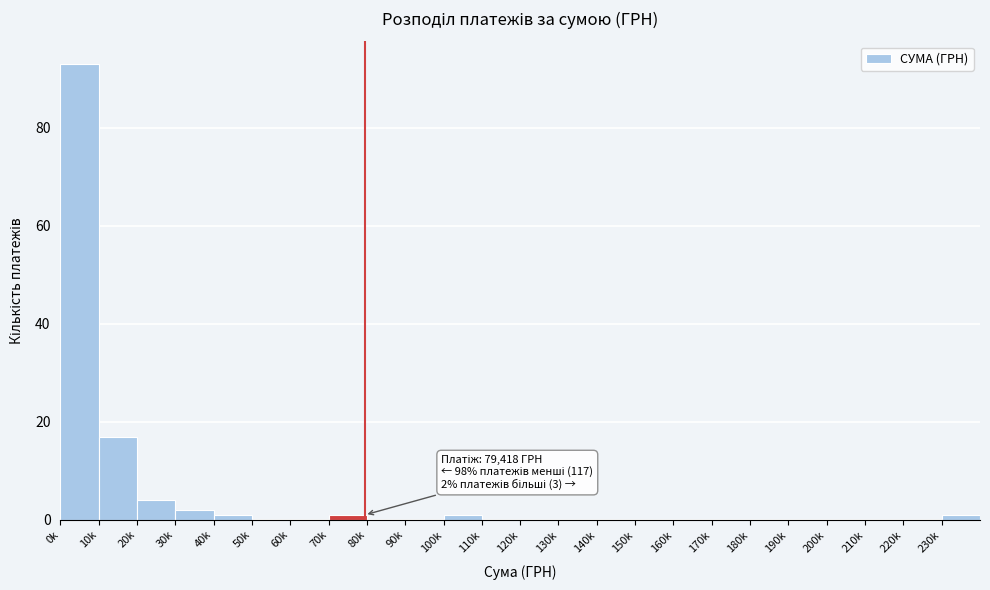

Reading right to left, what are all the values shown in this chart?

230k=1	220k=0	210k=0	200k=0	190k=0	180k=0	170k=0	160k=0	150k=0	140k=0	130k=0	120k=0	110k=0	100k=1	90k=0	80k=0	70k=1	60k=0	50k=0	40k=1	30k=2	20k=4	10k=17	0k=93